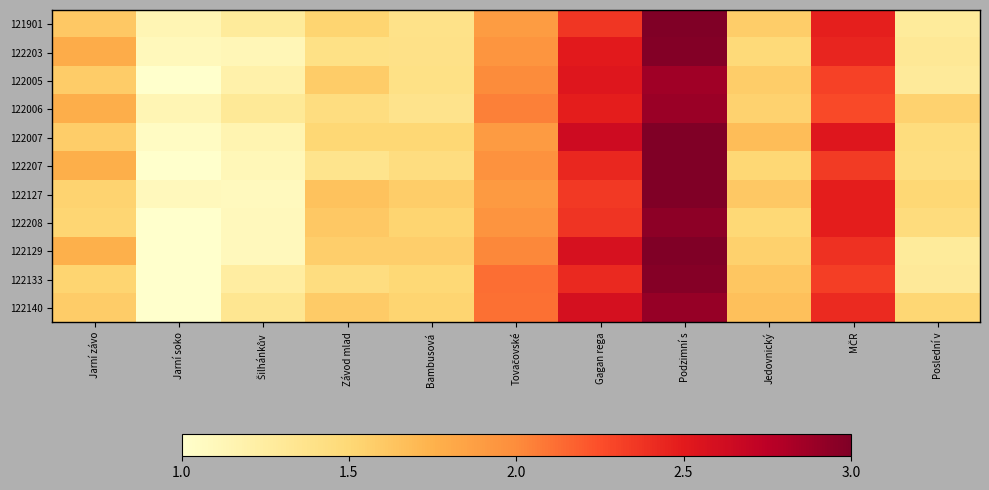

Reading left to right, list all the values displayed in this chart.

121901: Jarní závo=1.6	Jarní soko=1.1	Šilhánkův =1.3	Závod mlad=1.5	Bambusová =1.4	Tovačovské=1.9	Gagan rega=2.4	Podzimní s=3.0	Jedovnický=1.6	MČR=2.5	Poslední v=1.3
122203: Jarní závo=1.8	Jarní soko=1.1	Šilhánkův =1.1	Závod mlad=1.4	Bambusová =1.4	Tovačovské=1.9	Gagan rega=2.5	Podzimní s=3.0	Jedovnický=1.5	MČR=2.4	Poslední v=1.3
122005: Jarní závo=1.6	Jarní soko=1.0	Šilhánkův =1.2	Závod mlad=1.6	Bambusová =1.4	Tovačovské=2.0	Gagan rega=2.5	Podzimní s=2.9	Jedovnický=1.6	MČR=2.3	Poslední v=1.3
122006: Jarní závo=1.8	Jarní soko=1.1	Šilhánkův =1.3	Závod mlad=1.4	Bambusová =1.4	Tovačovské=2.1	Gagan rega=2.5	Podzimní s=2.9	Jedovnický=1.5	MČR=2.3	Poslední v=1.5
122007: Jarní závo=1.6	Jarní soko=1.0	Šilhánkův =1.2	Závod mlad=1.5	Bambusová =1.5	Tovačovské=1.9	Gagan rega=2.6	Podzimní s=3.0	Jedovnický=1.7	MČR=2.5	Poslední v=1.4
122207: Jarní závo=1.8	Jarní soko=1.0	Šilhánkův =1.1	Závod mlad=1.4	Bambusová =1.4	Tovačovské=2.0	Gagan rega=2.4	Podzimní s=3.0	Jedovnický=1.5	MČR=2.3	Poslední v=1.4
122127: Jarní závo=1.5	Jarní soko=1.1	Šilhánkův =1.1	Závod mlad=1.6	Bambusová =1.6	Tovačovské=1.9	Gagan rega=2.4	Podzimní s=3.0	Jedovnický=1.6	MČR=2.5	Poslední v=1.5
122208: Jarní závo=1.5	Jarní soko=1.0	Šilhánkův =1.1	Závod mlad=1.6	Bambusová =1.5	Tovačovské=1.9	Gagan rega=2.4	Podzimní s=2.9	Jedovnický=1.5	MČR=2.5	Poslední v=1.5
122129: Jarní závo=1.8	Jarní soko=1.0	Šilhánkův =1.1	Závod mlad=1.6	Bambusová =1.6	Tovačovské=2.0	Gagan rega=2.6	Podzimní s=3.0	Jedovnický=1.6	MČR=2.4	Poslední v=1.3
122133: Jarní závo=1.5	Jarní soko=1.0	Šilhánkův =1.2	Závod mlad=1.4	Bambusová =1.5	Tovačovské=2.1	Gagan rega=2.4	Podzimní s=3.0	Jedovnický=1.6	MČR=2.3	Poslední v=1.3
122140: Jarní závo=1.6	Jarní soko=1.0	Šilhánkův =1.3	Závod mlad=1.6	Bambusová =1.5	Tovačovské=2.1	Gagan rega=2.6	Podzimní s=2.9	Jedovnický=1.7	MČR=2.4	Poslední v=1.5